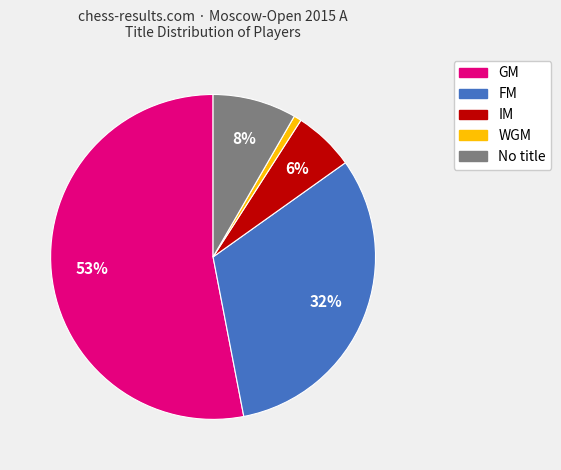

Is there any slice that represents more than half of the pie?

Yes